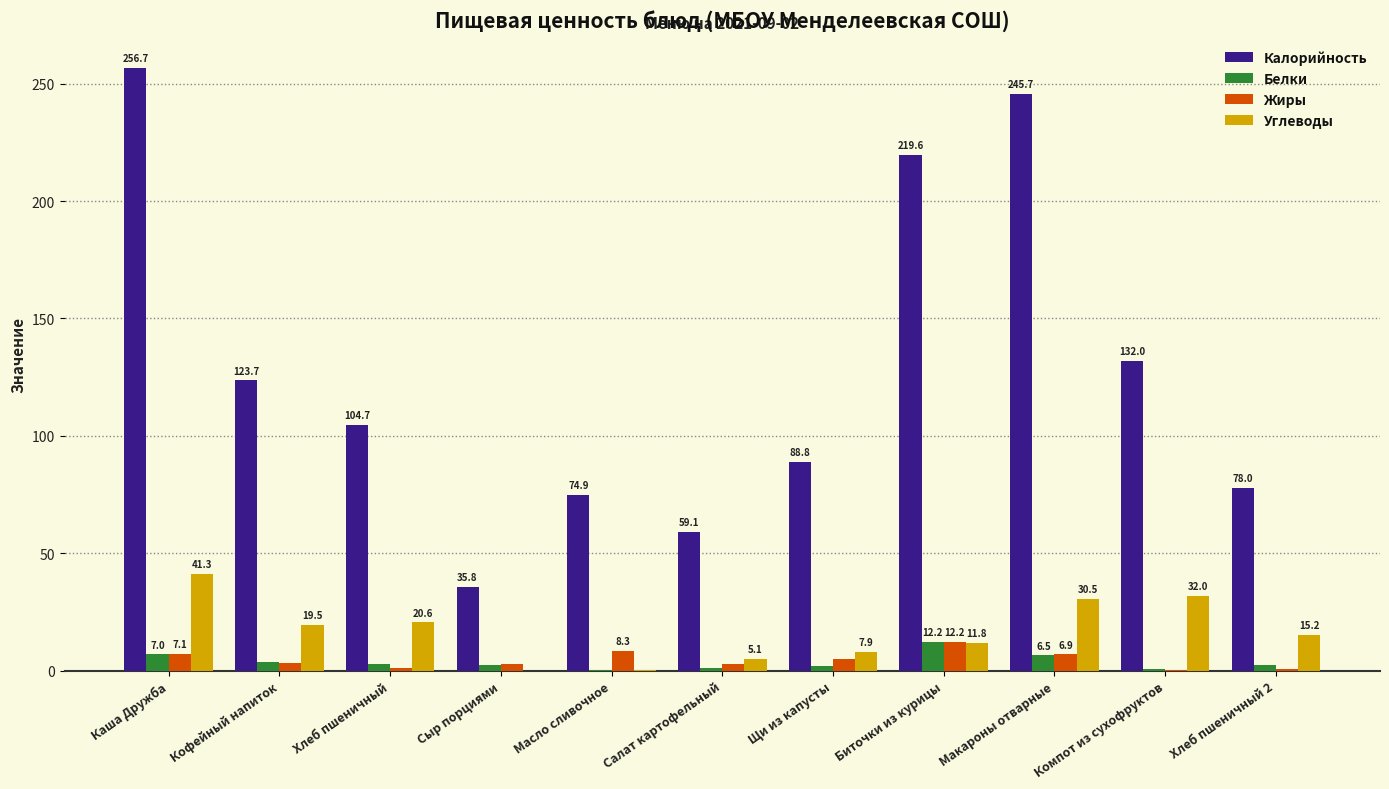

Which series changed the most between Щи из капусты and Биточки из курицы?

Калорийность